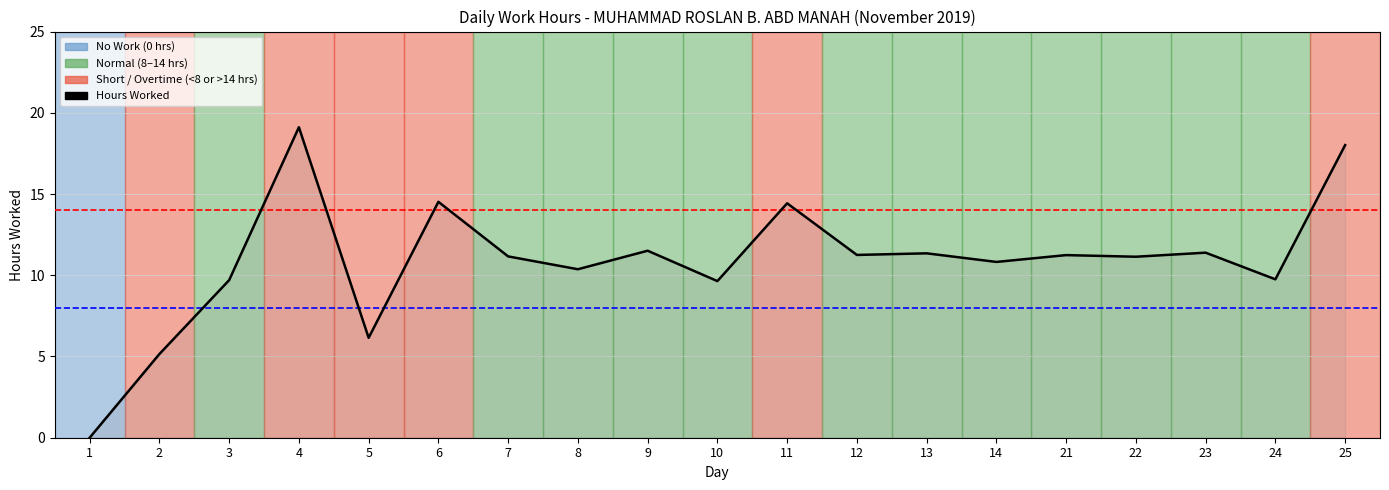

What is the difference between the second highest and second lowest values?

12.9